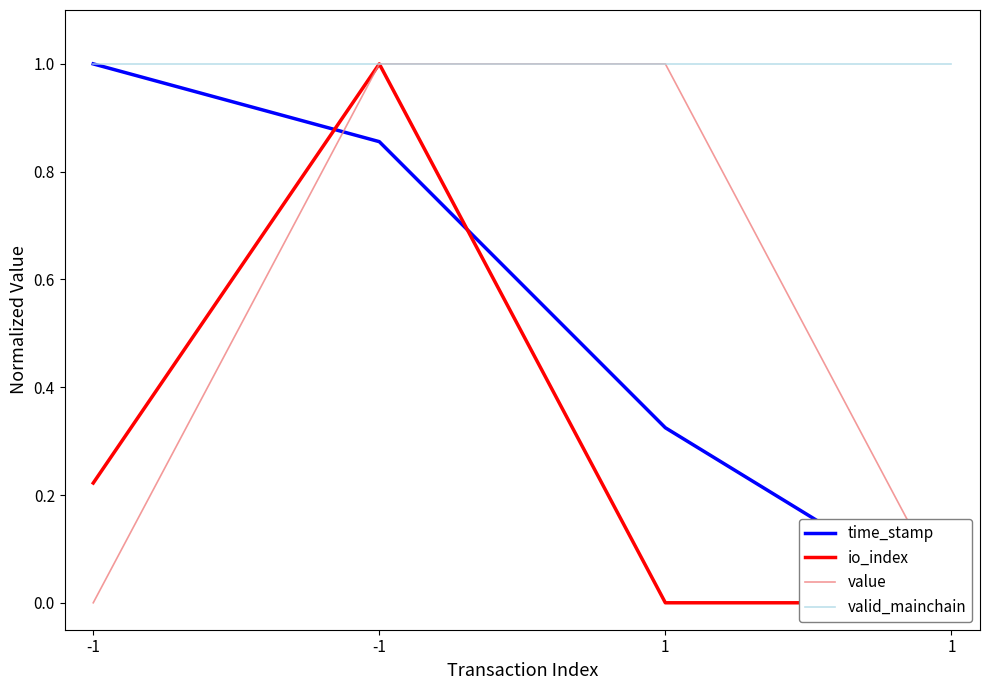

At which label is value closest to 0?

-1